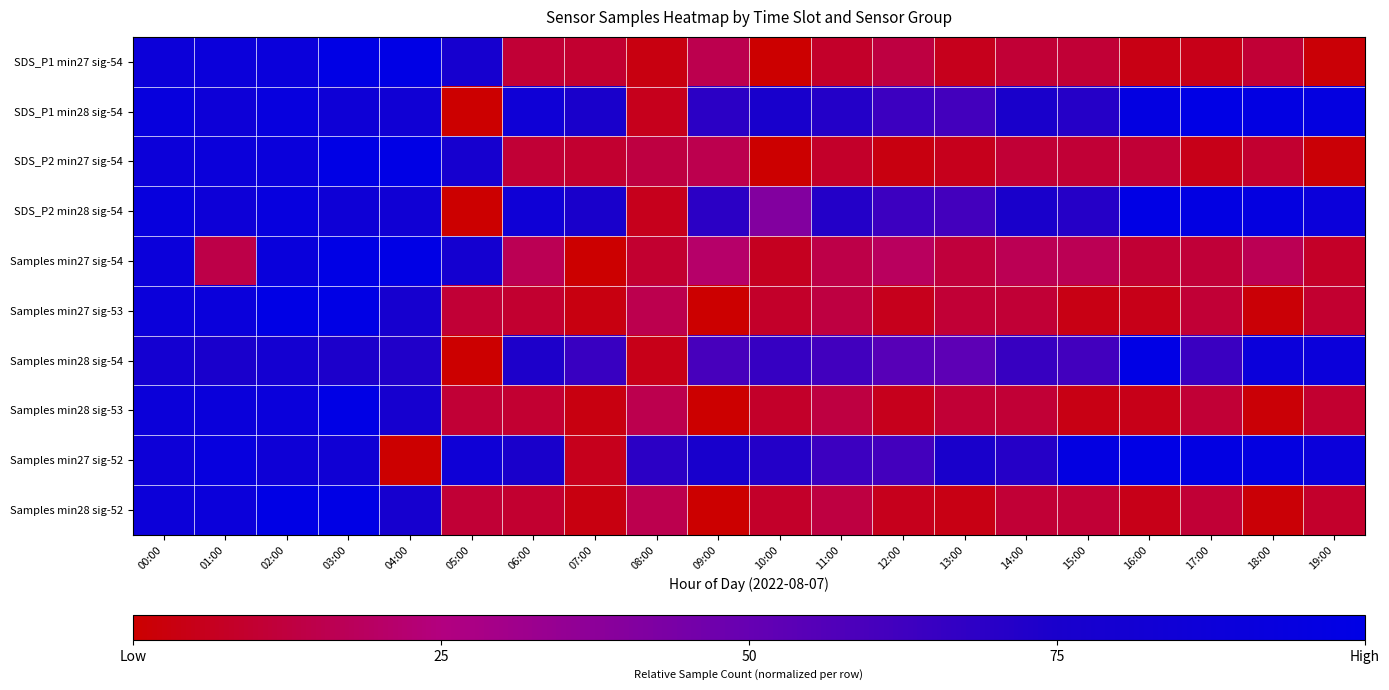

Reading left to right, extract all data points from this chart.

SDS_P1 min27 sig-54: 00:00=0.9	01:00=0.9	02:00=0.9	03:00=1.0	04:00=1.0	05:00=0.8	06:00=0.1	07:00=0.1	08:00=0.0	09:00=0.2	10:00=0.0	11:00=0.1	12:00=0.1	13:00=0.1	14:00=0.1	15:00=0.1	16:00=0.0	17:00=0.0	18:00=0.1	19:00=0.0
SDS_P1 min28 sig-54: 00:00=0.9	01:00=0.9	02:00=0.9	03:00=0.9	04:00=0.8	05:00=0.0	06:00=0.8	07:00=0.7	08:00=0.1	09:00=0.7	10:00=0.8	11:00=0.7	12:00=0.6	13:00=0.6	14:00=0.7	15:00=0.7	16:00=1.0	17:00=1.0	18:00=1.0	19:00=1.0
SDS_P2 min27 sig-54: 00:00=0.9	01:00=0.9	02:00=0.9	03:00=1.0	04:00=1.0	05:00=0.8	06:00=0.1	07:00=0.1	08:00=0.1	09:00=0.2	10:00=0.0	11:00=0.1	12:00=0.0	13:00=0.1	14:00=0.1	15:00=0.1	16:00=0.1	17:00=0.0	18:00=0.1	19:00=0.0
SDS_P2 min28 sig-54: 00:00=0.9	01:00=0.9	02:00=0.9	03:00=0.9	04:00=0.8	05:00=0.0	06:00=0.8	07:00=0.7	08:00=0.1	09:00=0.7	10:00=0.4	11:00=0.7	12:00=0.6	13:00=0.6	14:00=0.7	15:00=0.7	16:00=1.0	17:00=1.0	18:00=1.0	19:00=0.9
Samples min27 sig-54: 00:00=0.9	01:00=0.1	02:00=0.9	03:00=1.0	04:00=1.0	05:00=0.8	06:00=0.2	07:00=0.0	08:00=0.1	09:00=0.2	10:00=0.1	11:00=0.1	12:00=0.2	13:00=0.1	14:00=0.2	15:00=0.2	16:00=0.1	17:00=0.1	18:00=0.2	19:00=0.1
Samples min27 sig-53: 00:00=0.9	01:00=0.9	02:00=1.0	03:00=1.0	04:00=0.8	05:00=0.1	06:00=0.1	07:00=0.0	08:00=0.2	09:00=0.0	10:00=0.1	11:00=0.1	12:00=0.1	13:00=0.1	14:00=0.1	15:00=0.0	16:00=0.0	17:00=0.1	18:00=0.0	19:00=0.1
Samples min28 sig-54: 00:00=0.8	01:00=0.8	02:00=0.8	03:00=0.7	04:00=0.7	05:00=0.0	06:00=0.7	07:00=0.6	08:00=0.0	09:00=0.6	10:00=0.7	11:00=0.6	12:00=0.5	13:00=0.5	14:00=0.6	15:00=0.6	16:00=1.0	17:00=0.6	18:00=0.9	19:00=0.9
Samples min28 sig-53: 00:00=0.9	01:00=0.9	02:00=0.9	03:00=1.0	04:00=0.8	05:00=0.1	06:00=0.1	07:00=0.0	08:00=0.2	09:00=0.0	10:00=0.1	11:00=0.1	12:00=0.1	13:00=0.1	14:00=0.1	15:00=0.0	16:00=0.0	17:00=0.1	18:00=0.0	19:00=0.1
Samples min27 sig-52: 00:00=0.9	01:00=0.9	02:00=0.9	03:00=0.8	04:00=0.0	05:00=0.8	06:00=0.7	07:00=0.1	08:00=0.7	09:00=0.8	10:00=0.7	11:00=0.6	12:00=0.6	13:00=0.7	14:00=0.7	15:00=1.0	16:00=1.0	17:00=1.0	18:00=1.0	19:00=0.9
Samples min28 sig-52: 00:00=0.9	01:00=0.9	02:00=1.0	03:00=1.0	04:00=0.8	05:00=0.1	06:00=0.1	07:00=0.0	08:00=0.2	09:00=0.0	10:00=0.1	11:00=0.1	12:00=0.1	13:00=0.0	14:00=0.1	15:00=0.1	16:00=0.0	17:00=0.1	18:00=0.0	19:00=0.1